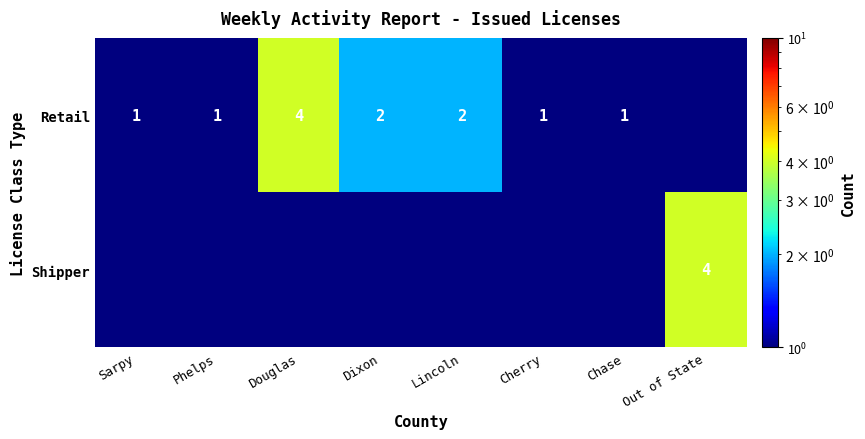

Is the value of Retail at Sarpy greater than the value of Shipper at Out of State?

No